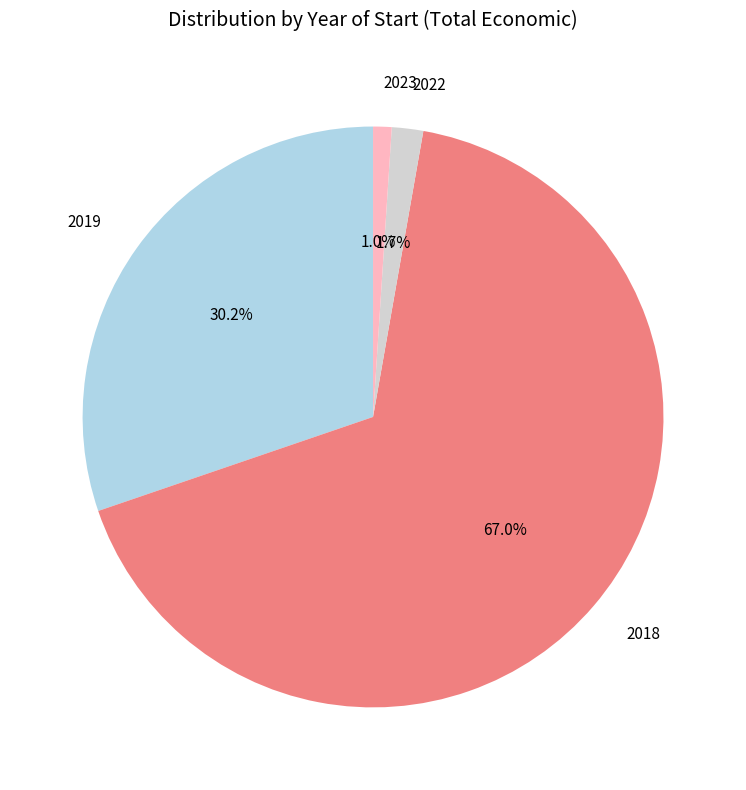

True or false: 2018 accounts for 1% of the total.

False